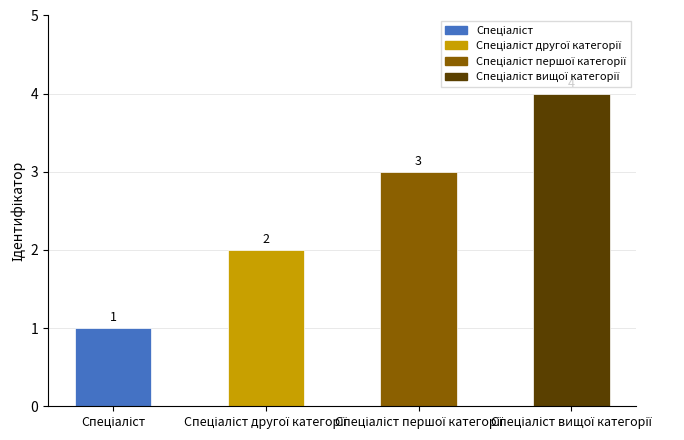

What is the maximum value shown in the chart?

4